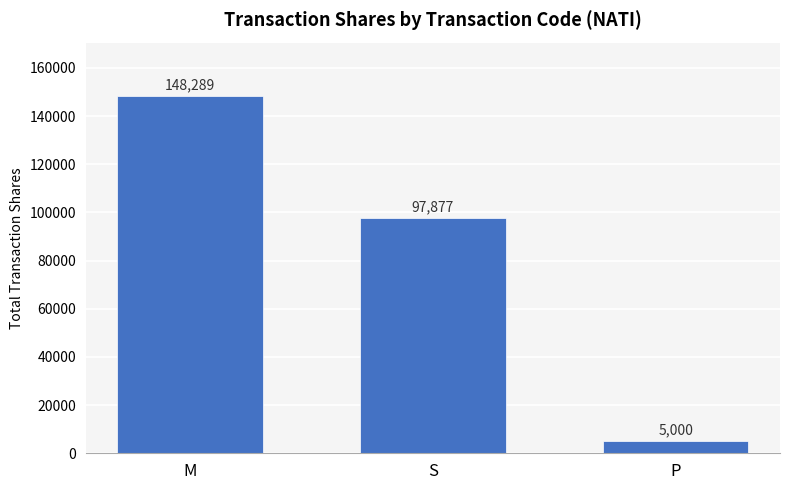

Count the number of categories in the chart.

3